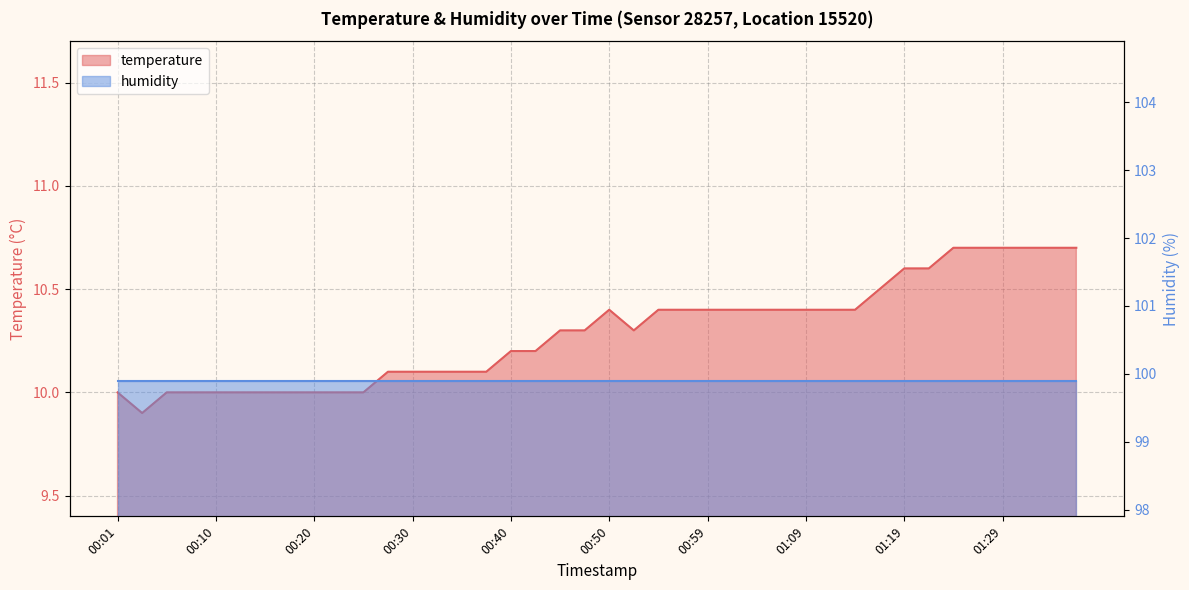

What is the sum of all values?

411.6